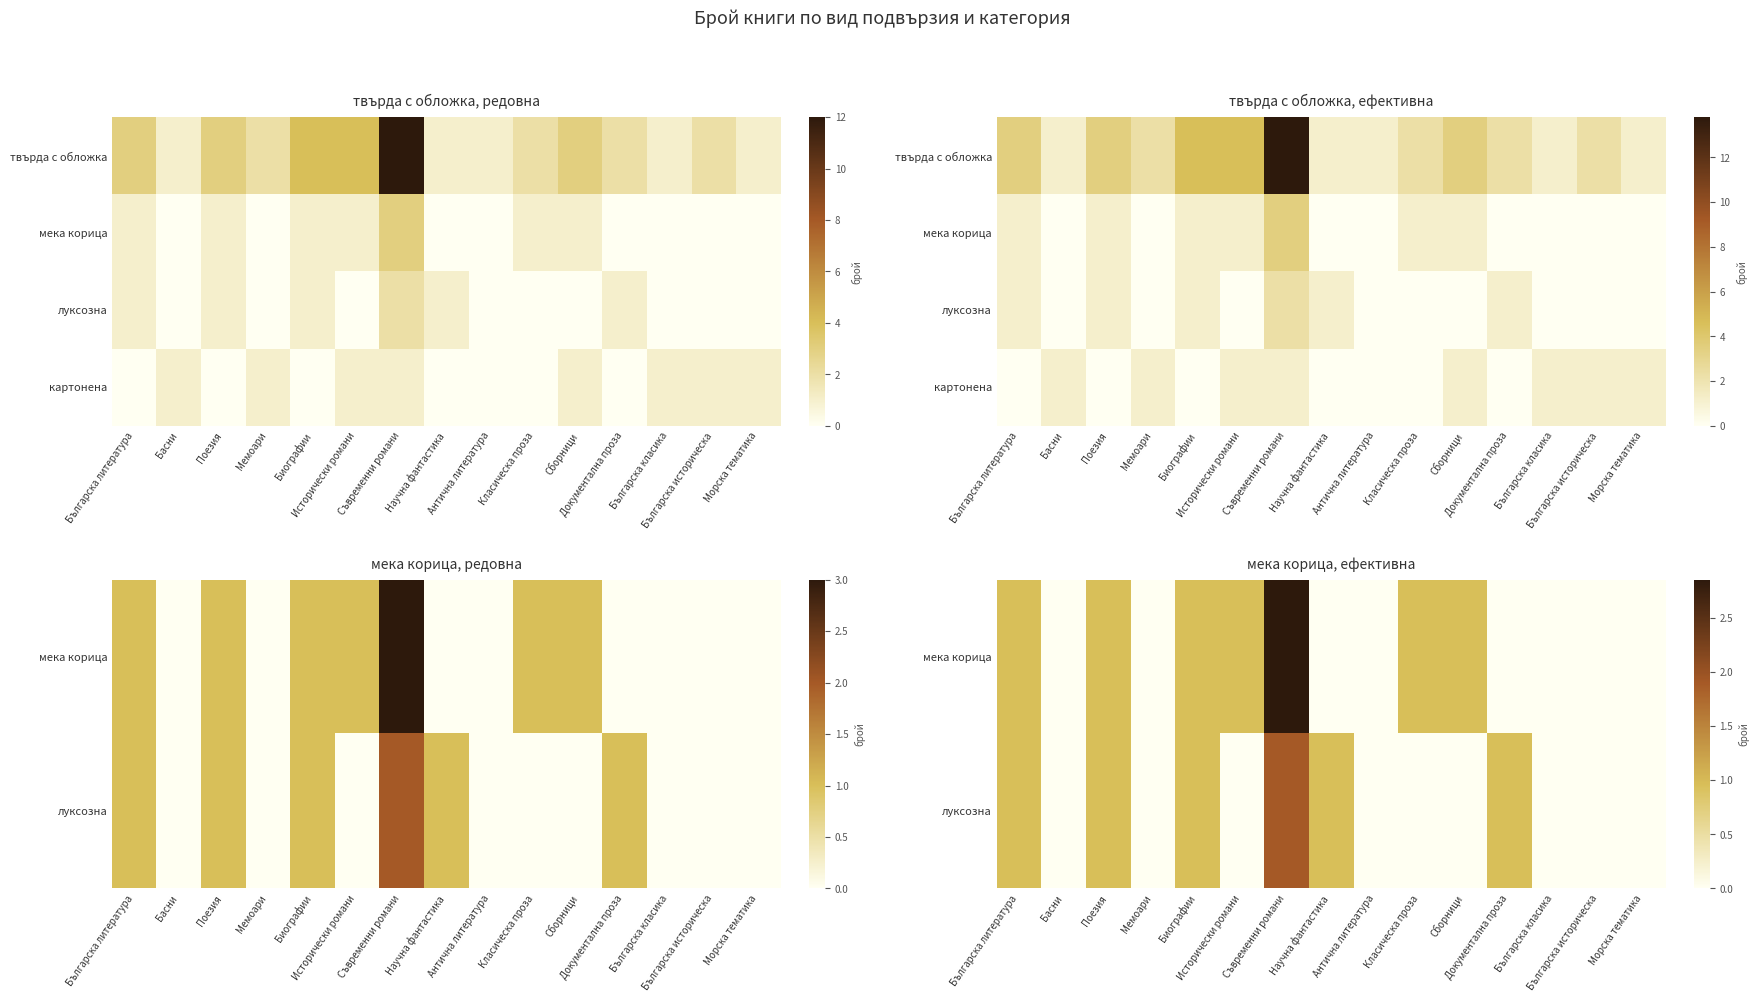

At which category is the sum across all series the highest?

Съвременни романи